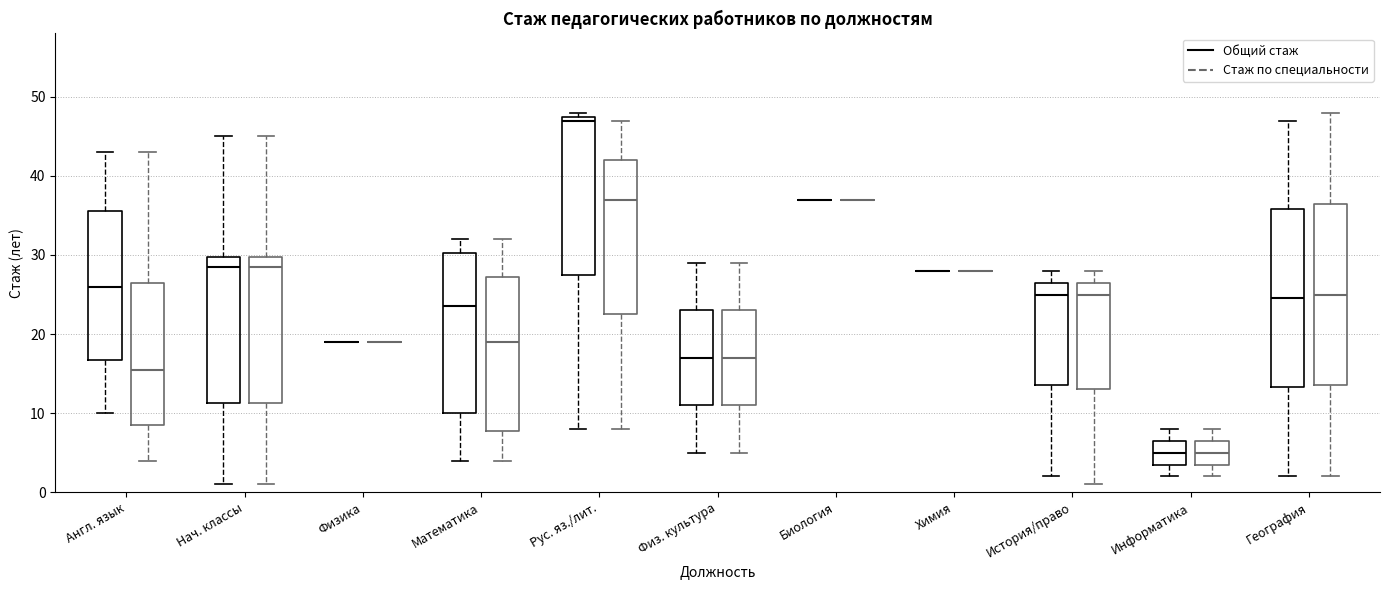

Reading left to right, transcribe this box plot: for each box, give where its median line is, the range the box spans, and where its two whiskers end, as read against the y-axis. The values are not printed on the chart, so give them approximately, as read against the axis.

Англ. язык (Общий стаж): median 26, box 17 to 36, whiskers 10 to 43
Англ. язык (Стаж по специальности): median 16, box 9 to 27, whiskers 4 to 43
Нач. классы (Общий стаж): median 29, box 11 to 30, whiskers 1 to 45
Нач. классы (Стаж по специальности): median 29, box 11 to 30, whiskers 1 to 45
Физика (Общий стаж): box collapsed to a line at 19, whiskers 19 to 19
Физика (Стаж по специальности): box collapsed to a line at 19, whiskers 19 to 19
Математика (Общий стаж): median 24, box 10 to 30, whiskers 4 to 32
Математика (Стаж по специальности): median 19, box 8 to 27, whiskers 4 to 32
Рус. яз./лит. (Общий стаж): median 47, box 28 to 48, whiskers 8 to 48 (just above the box's upper edge)
Рус. яз./лит. (Стаж по специальности): median 37, box 23 to 42, whiskers 8 to 47
Физ. культура (Общий стаж): median 17, box 11 to 23, whiskers 5 to 29
Физ. культура (Стаж по специальности): median 17, box 11 to 23, whiskers 5 to 29
Биология (Общий стаж): box collapsed to a line at 37, whiskers 37 to 37
Биология (Стаж по специальности): box collapsed to a line at 37, whiskers 37 to 37
Химия (Общий стаж): box collapsed to a line at 28, whiskers 28 to 28
Химия (Стаж по специальности): box collapsed to a line at 28, whiskers 28 to 28
История/право (Общий стаж): median 25, box 14 to 27, whiskers 2 to 28
История/право (Стаж по специальности): median 25, box 13 to 27, whiskers 1 to 28
Информатика (Общий стаж): median 5, box 4 to 7, whiskers 2 to 8
Информатика (Стаж по специальности): median 5, box 4 to 7, whiskers 2 to 8
География (Общий стаж): median 25, box 13 to 36, whiskers 2 to 47
География (Стаж по специальности): median 25, box 14 to 37, whiskers 2 to 48